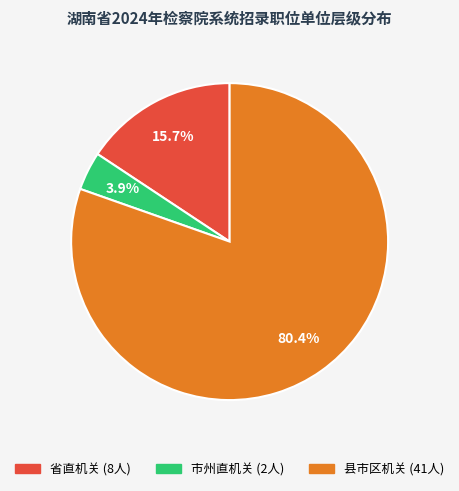

To the nearest percent, what is the difference between the largest and smallest slice percentages?

76%